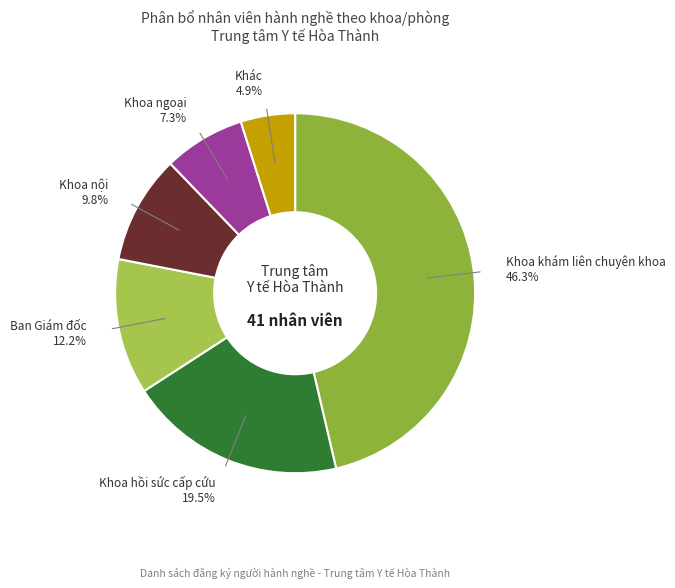

Rank the categories by value from lowest to highest.

Khác, Khoa ngoại, Khoa nội, Ban Giám đốc, Khoa hồi sức cấp cứu, Khoa khám liên chuyên khoa